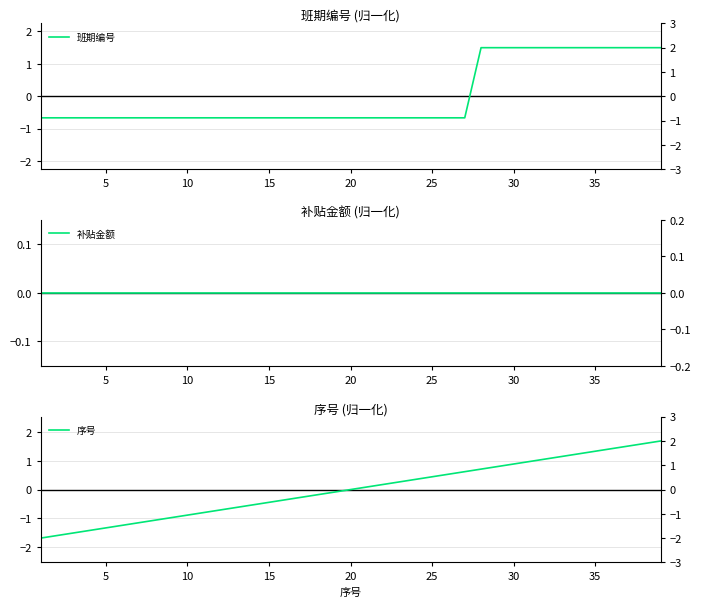

Rank the series by their maximum value, from lowest to highest.

补贴金额, 班期编号, 序号